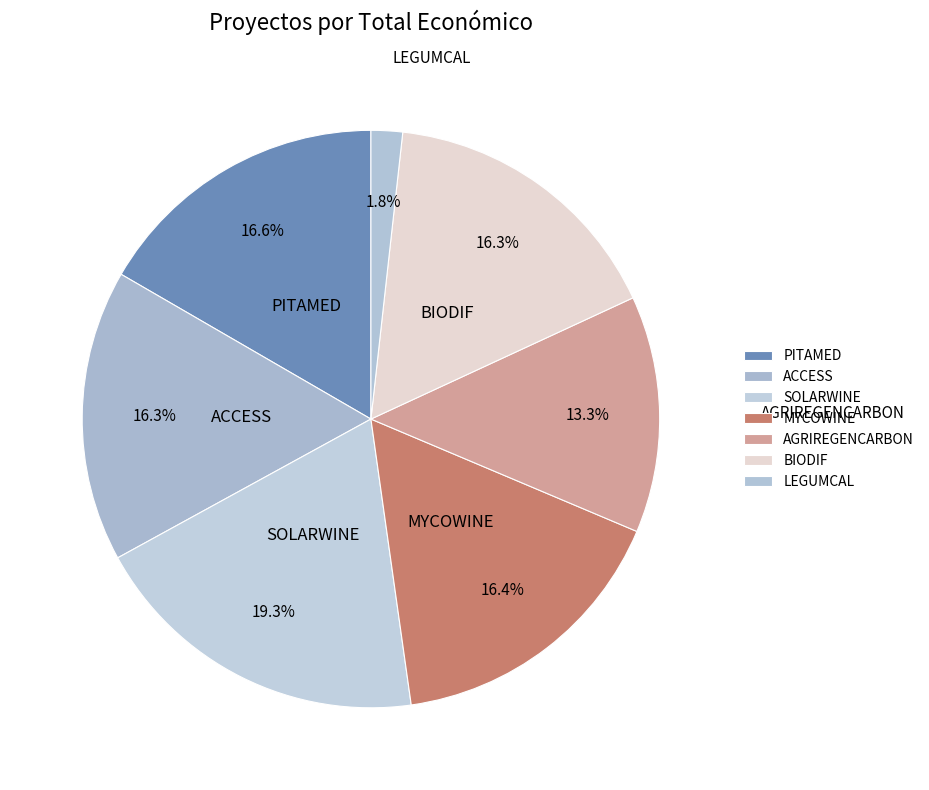

Combined, what portion of the pie is PITAMED and LEGUMCAL?

18.4%